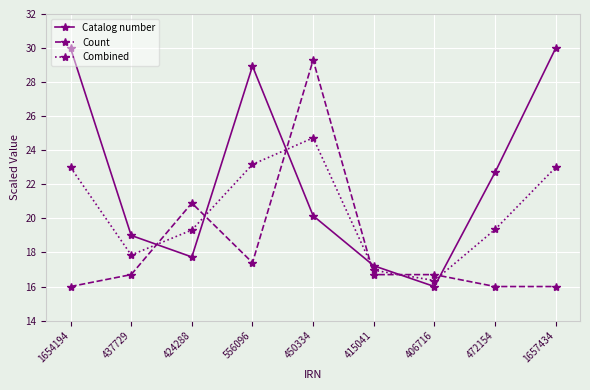

What is the average value of the Catalog number series?

22.4